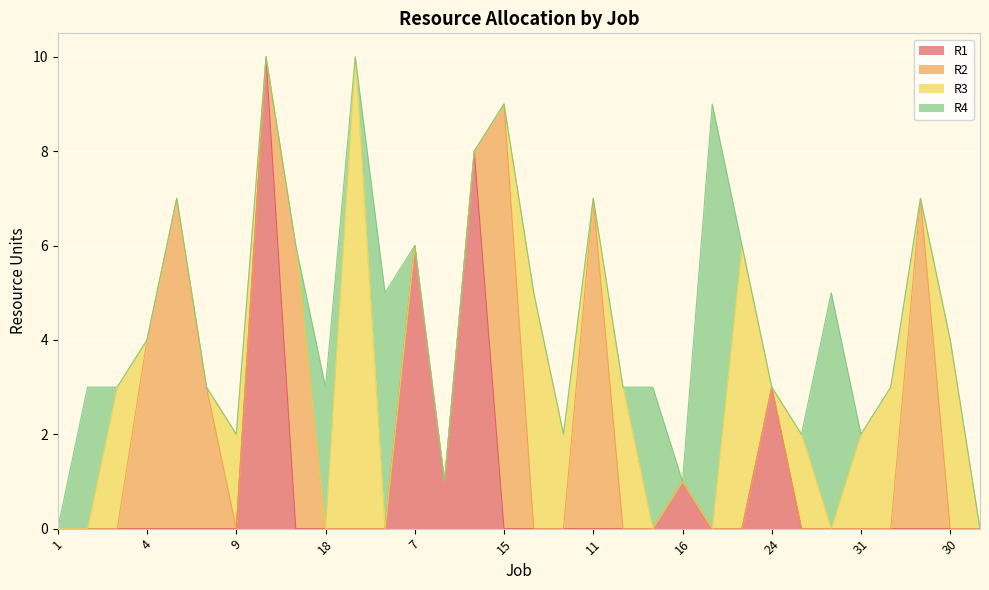

The R1 series shows 0 at 18. True or false?

True